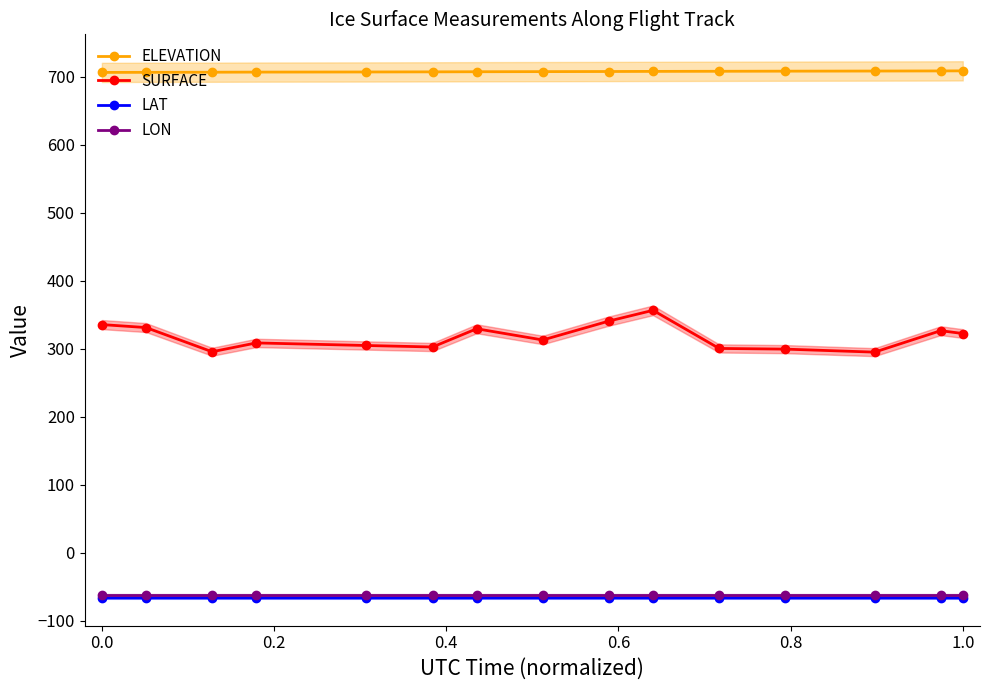

What is the maximum value shown in the chart?

709.0